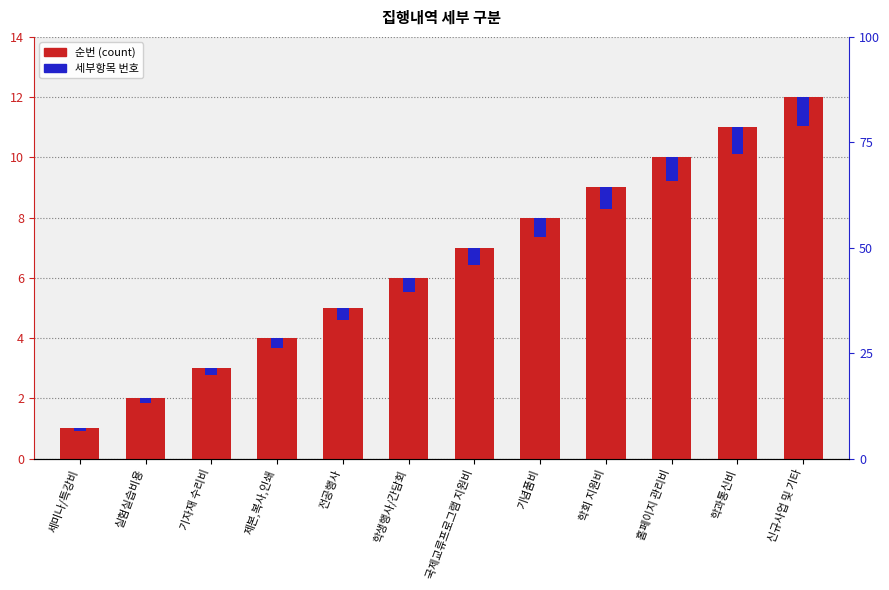

What is the difference between the second highest and second lowest values in the 순번 series?

9.0